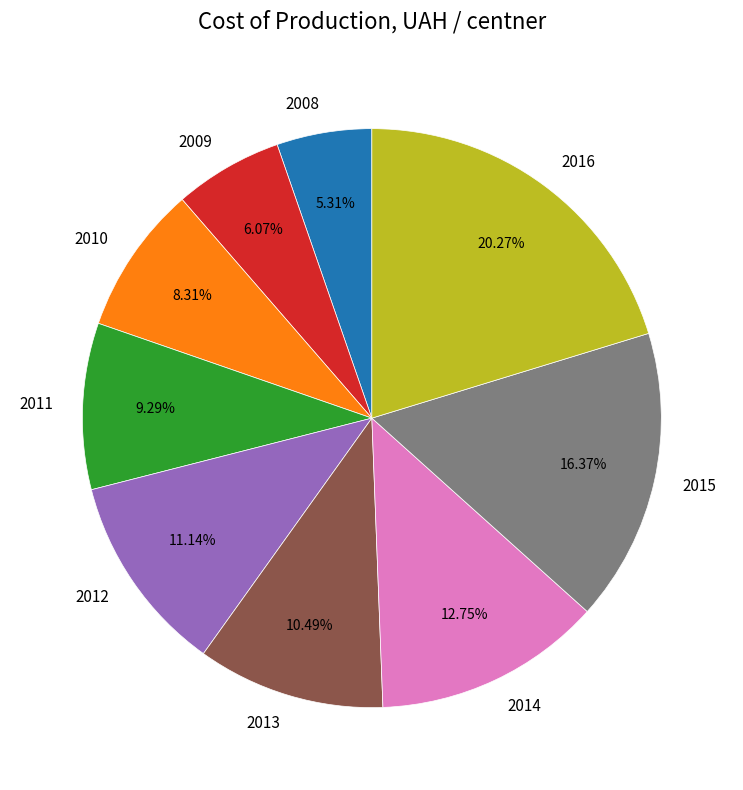

To the nearest percent, what is the average slice percentage?

11%